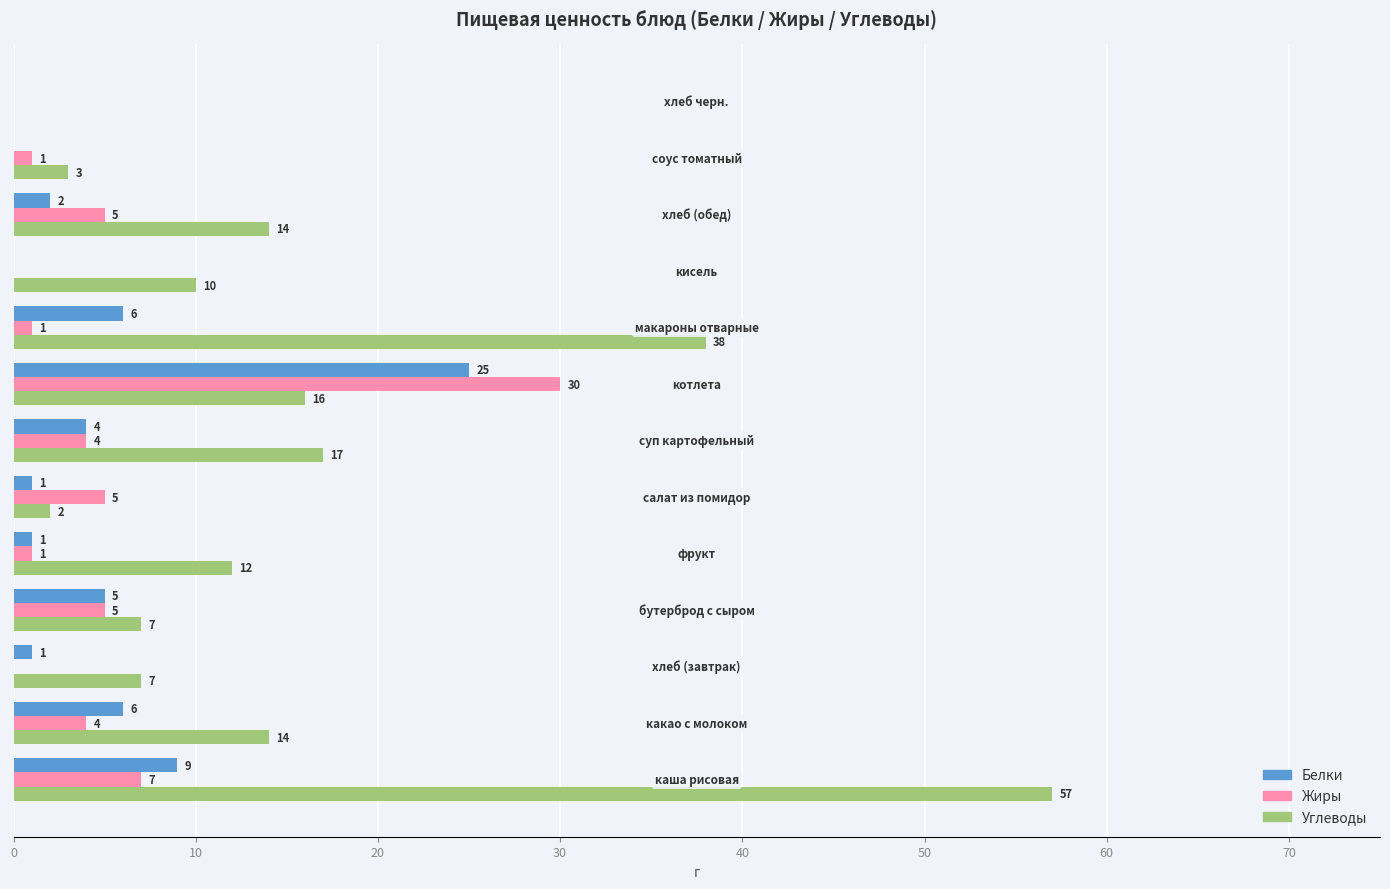

How many positive values does the Белки series have?

10